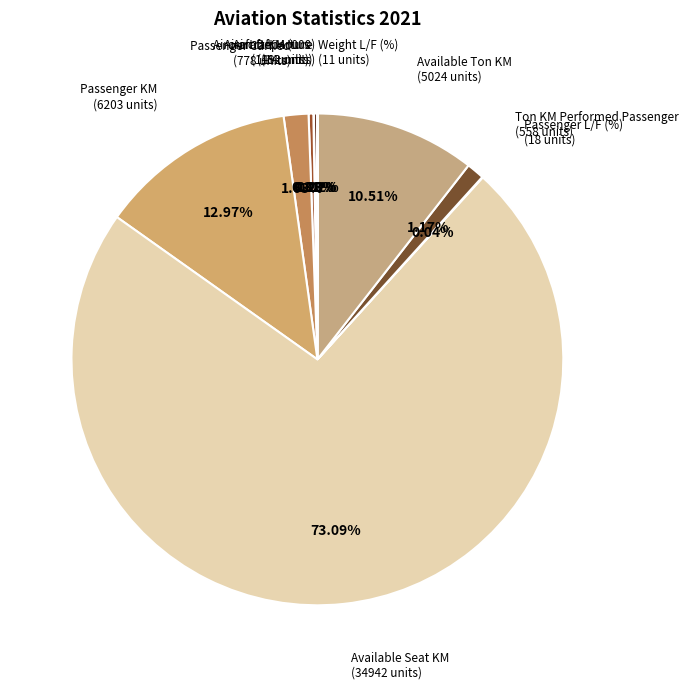

Approximately how many times larger is the value at Passenger Carried compared to Ton KM Performed Passenger?

1.4